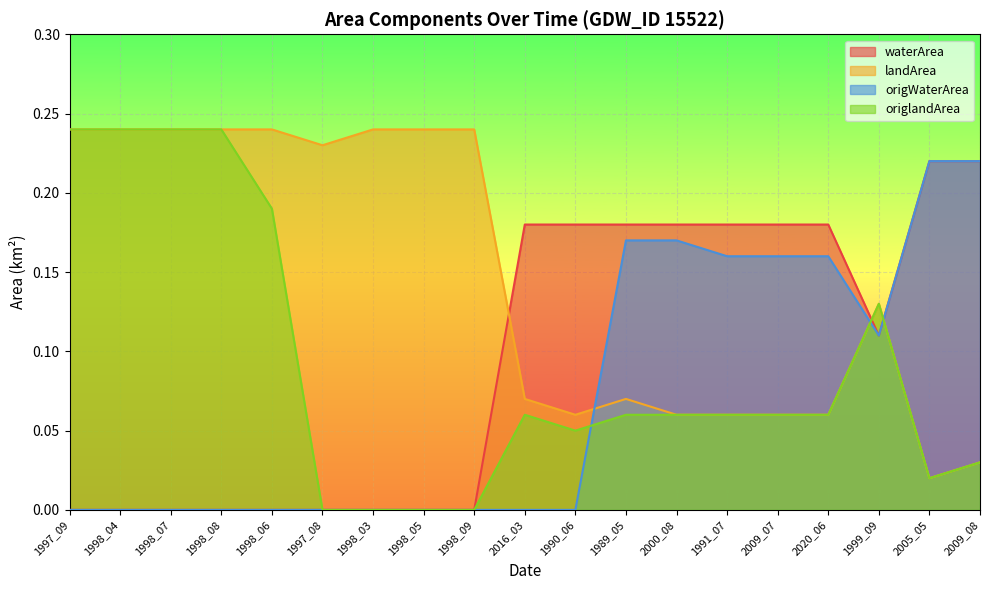

What is the label of the 8th point from the right?

1989_05